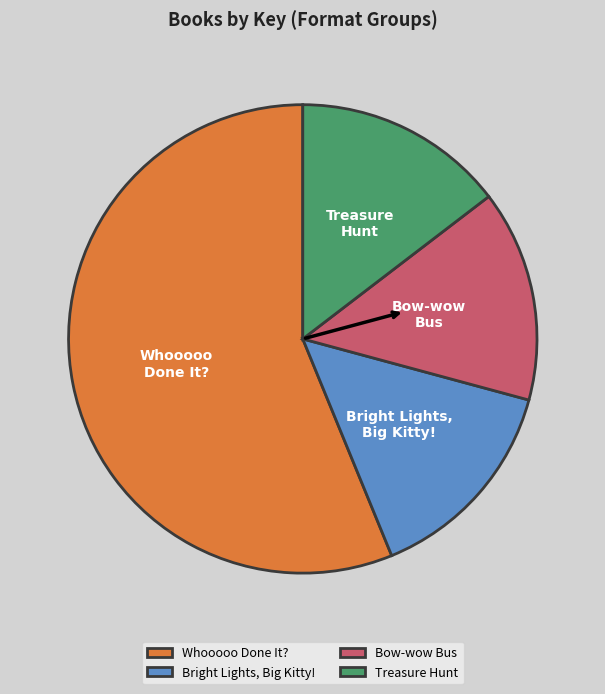

Approximately how many times larger is the value at Treasure Hunt compared to Whooooo Done It??

0.3